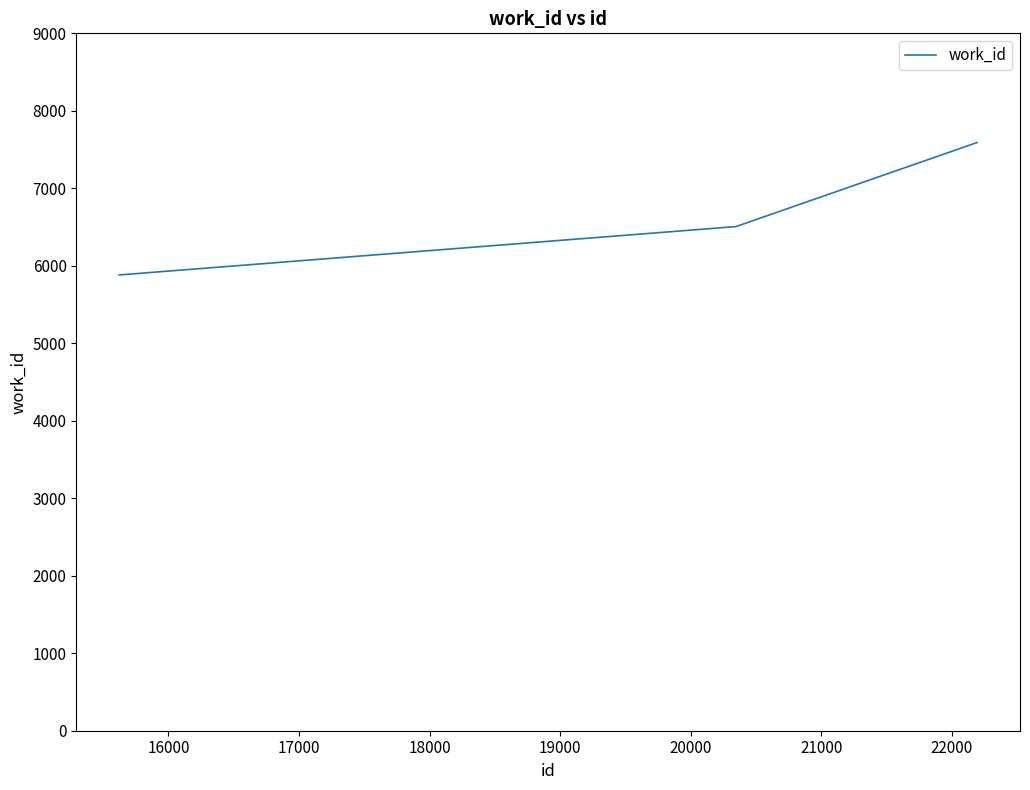

What is the smallest value displayed?

5882